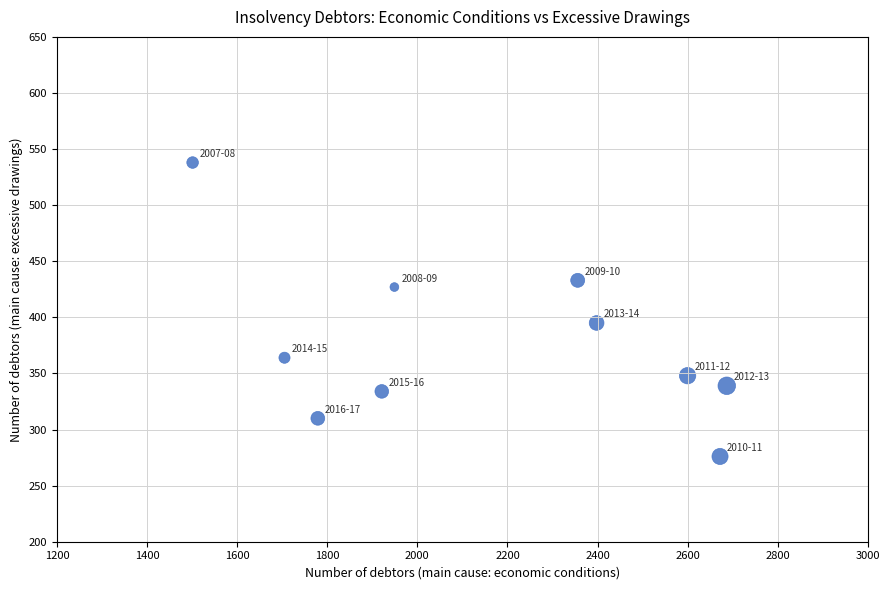

What is the average Y value?

376